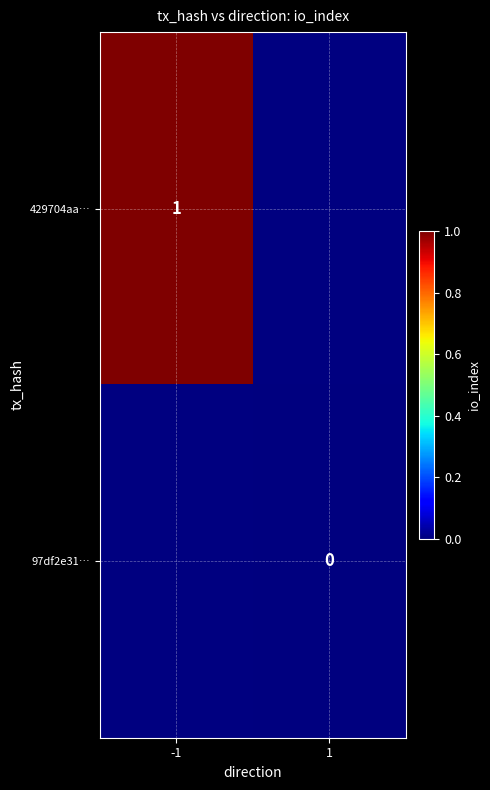

The 429704aa… series shows 2 at -1. True or false?

False